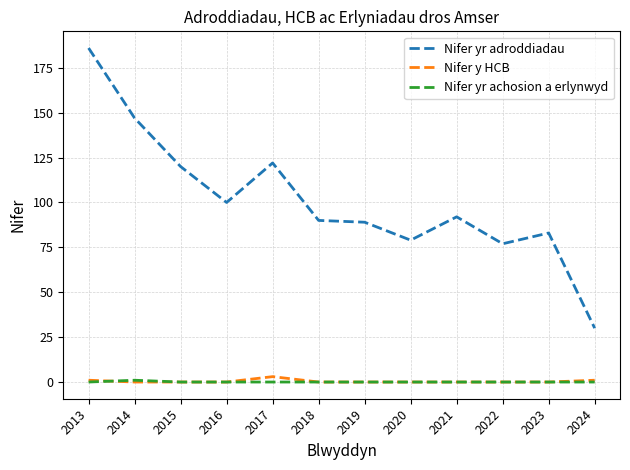

What is the difference between the maximum and minimum values in the Nifer y HCB series?

3